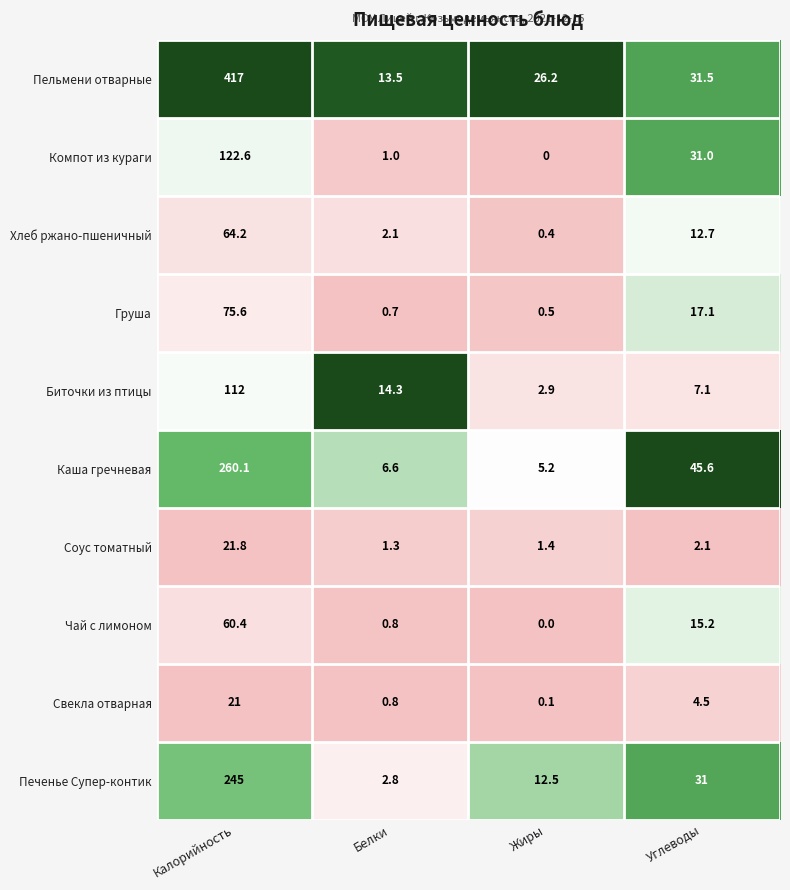

Which label corresponds to the largest value in the chart?

Калорийность